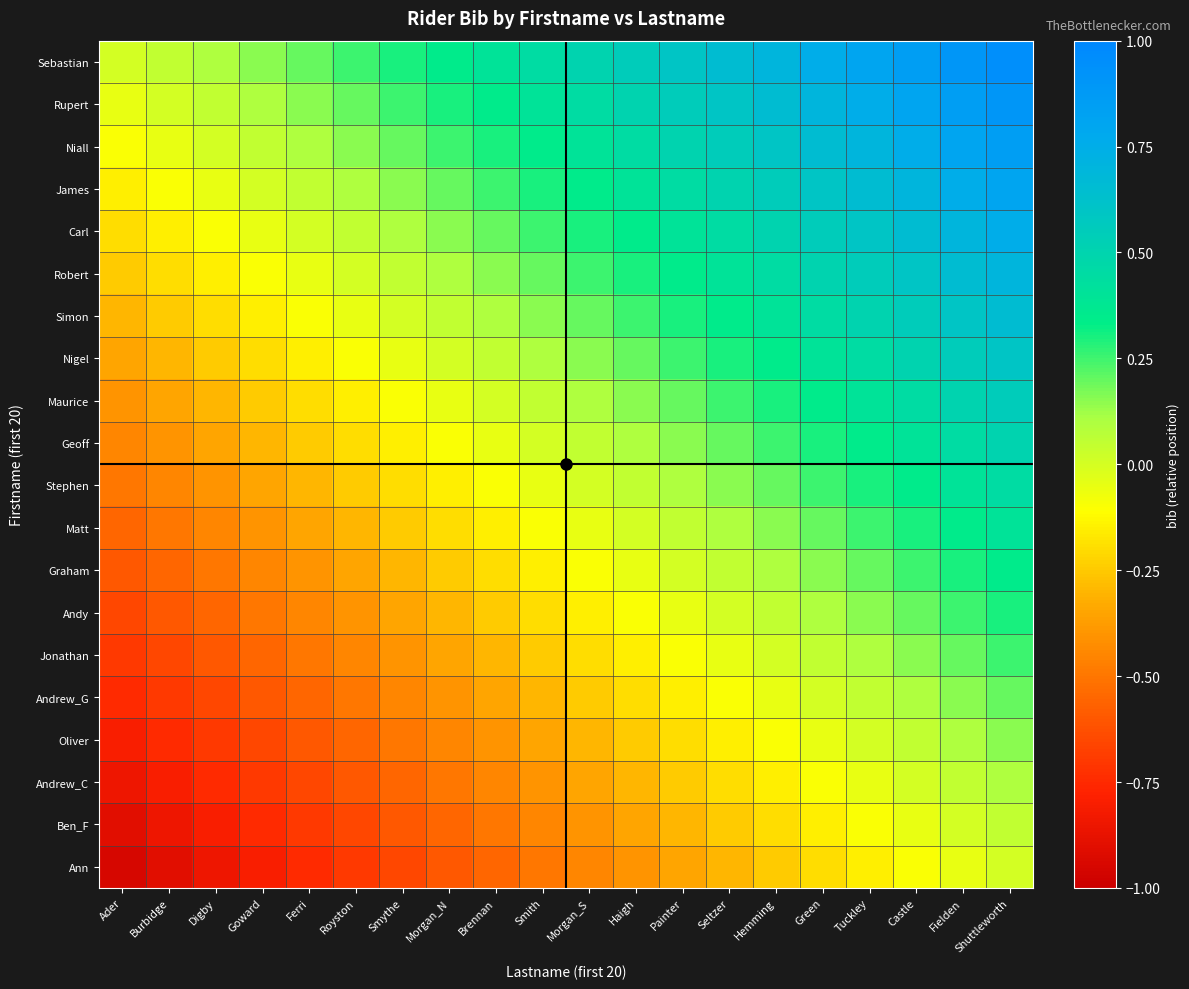

Which series has the largest total across all categories?

Sebastian